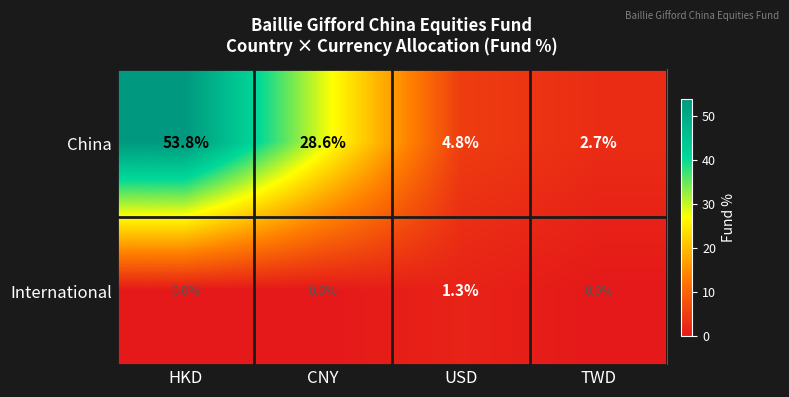

At how many categories does at least one series exceed 42?

1